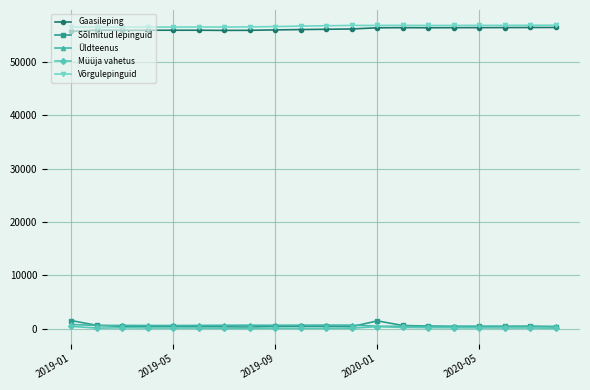

What is the greatest value displayed?

56947